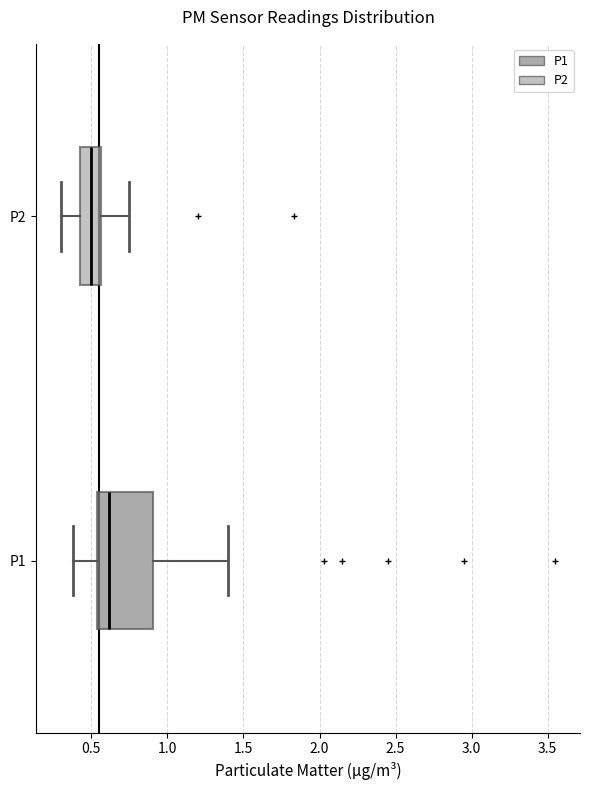

Comparing the boxes themselves (not the whiskers), which one is the widest?

P1